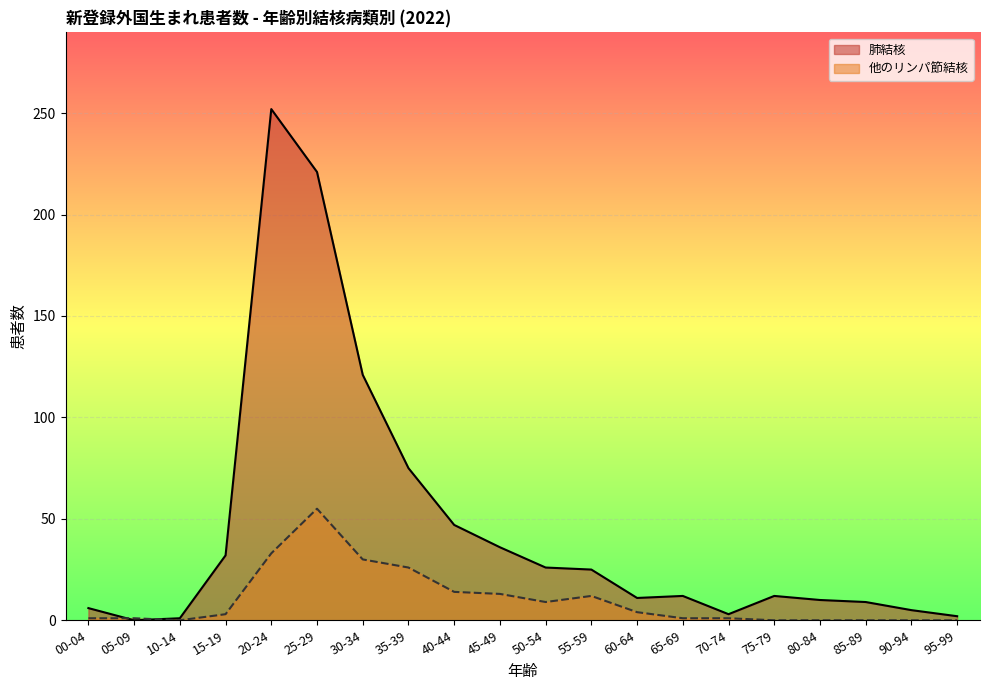

What is the difference between the maximum and minimum values in the 他のリンパ節結核 series?

55